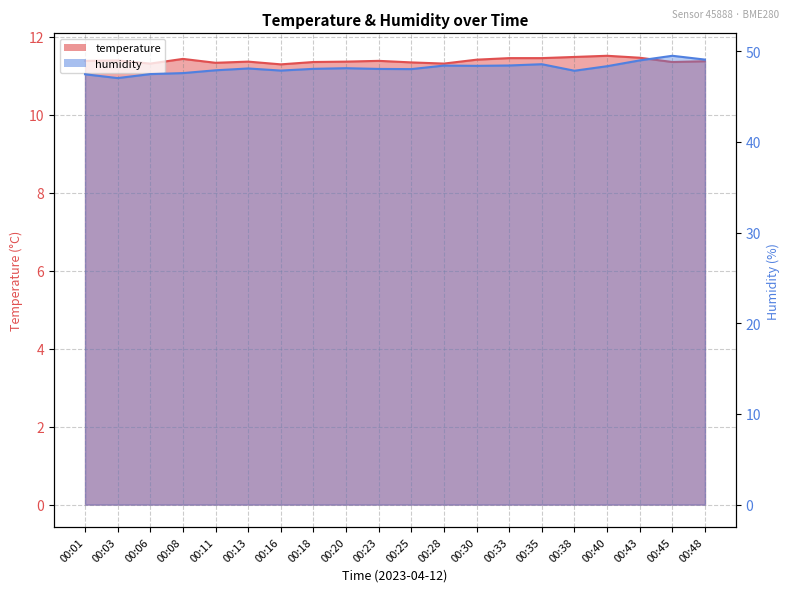

What is the difference between the highest and lowest values at 00:48?

37.7